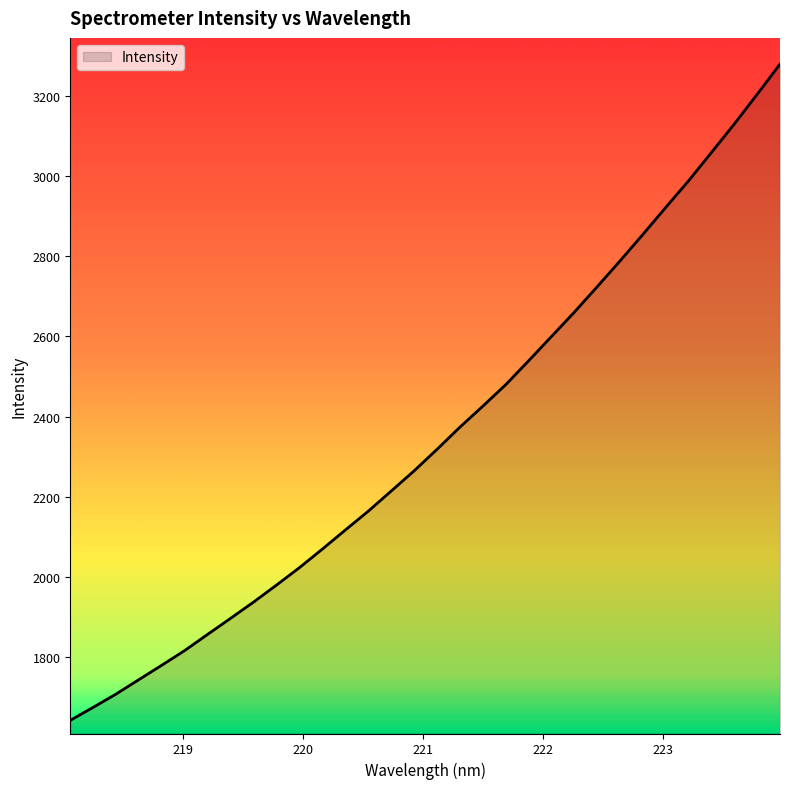

What is the minimum value shown in the chart?

1642.1